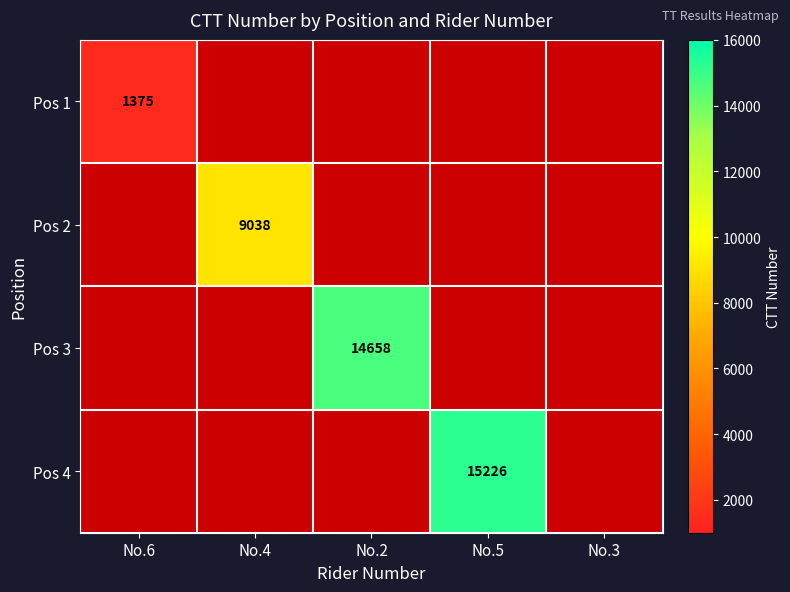

Rank the series at No.6 from lowest to highest value.

Pos 1, Pos 2, Pos 3, Pos 4